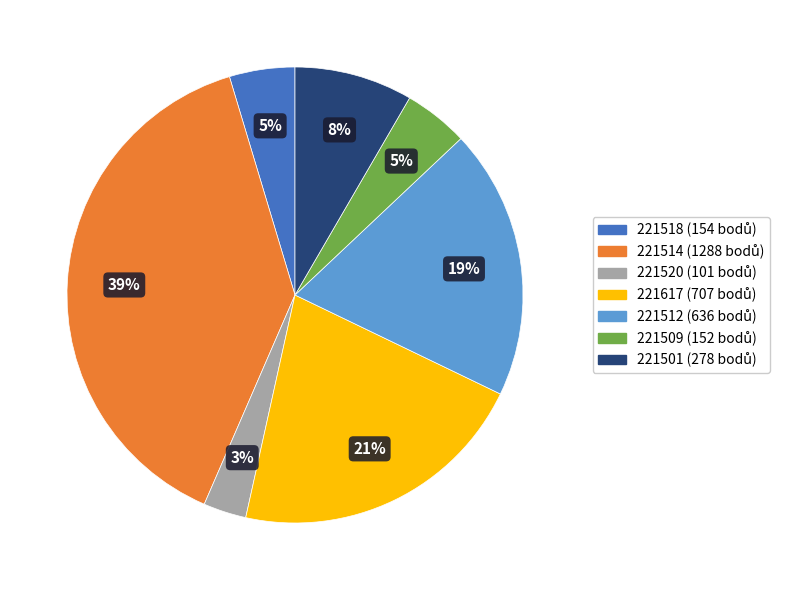

What percentage is the 221509 slice, to the nearest percent?

5%